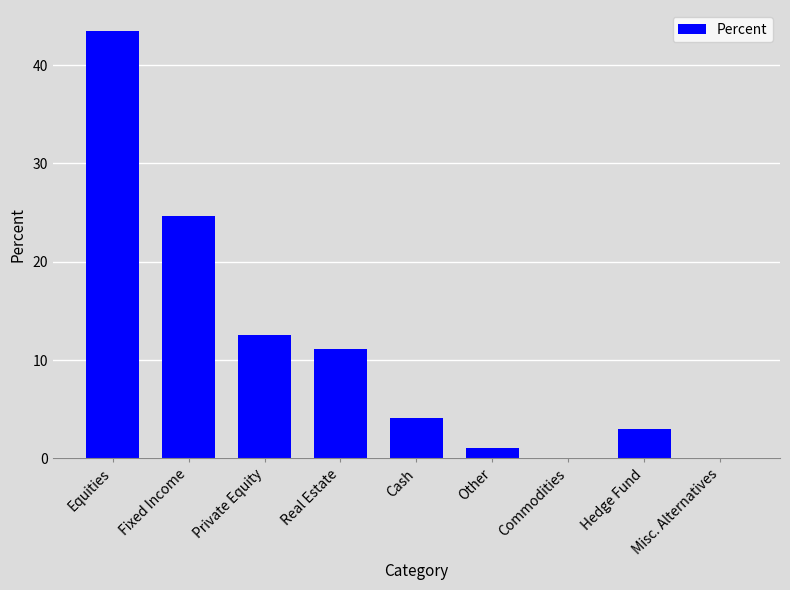

Where is the data nearest to the value 21?

Fixed Income